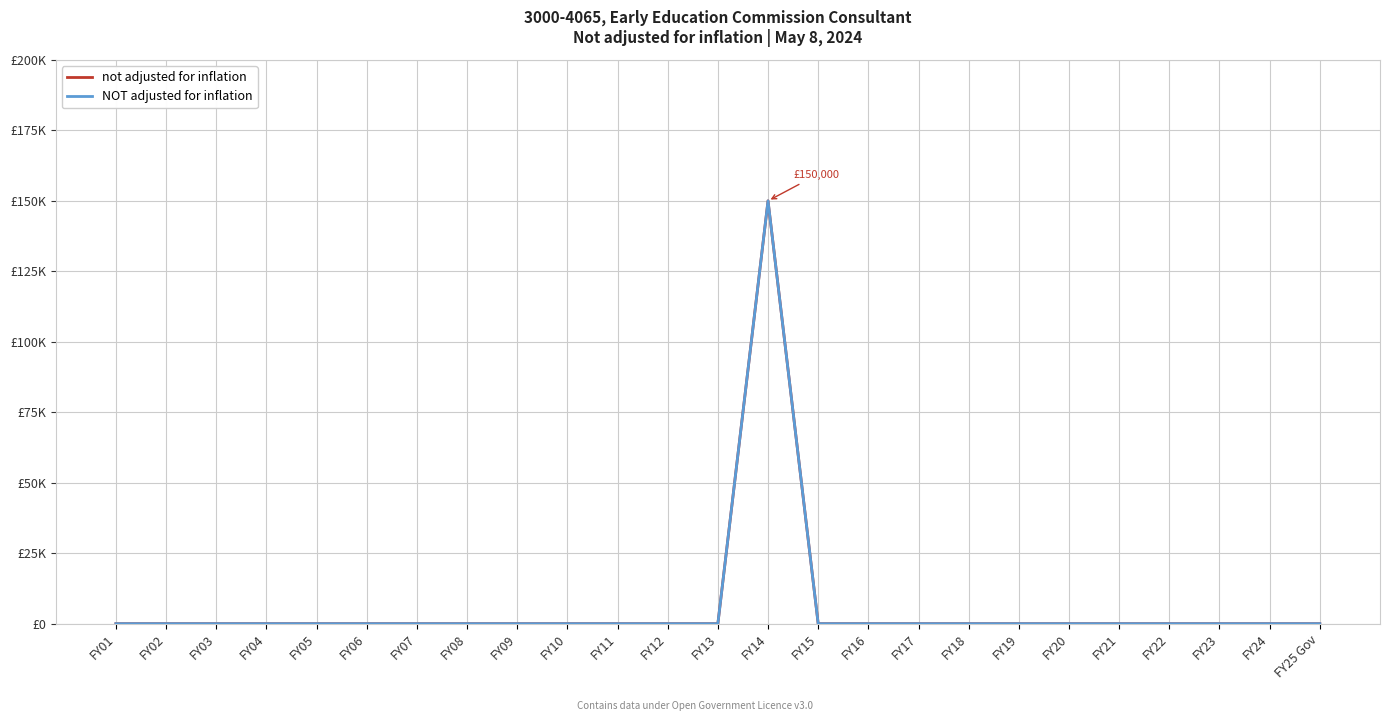

What is the label of the 1st point from the left?

FY01